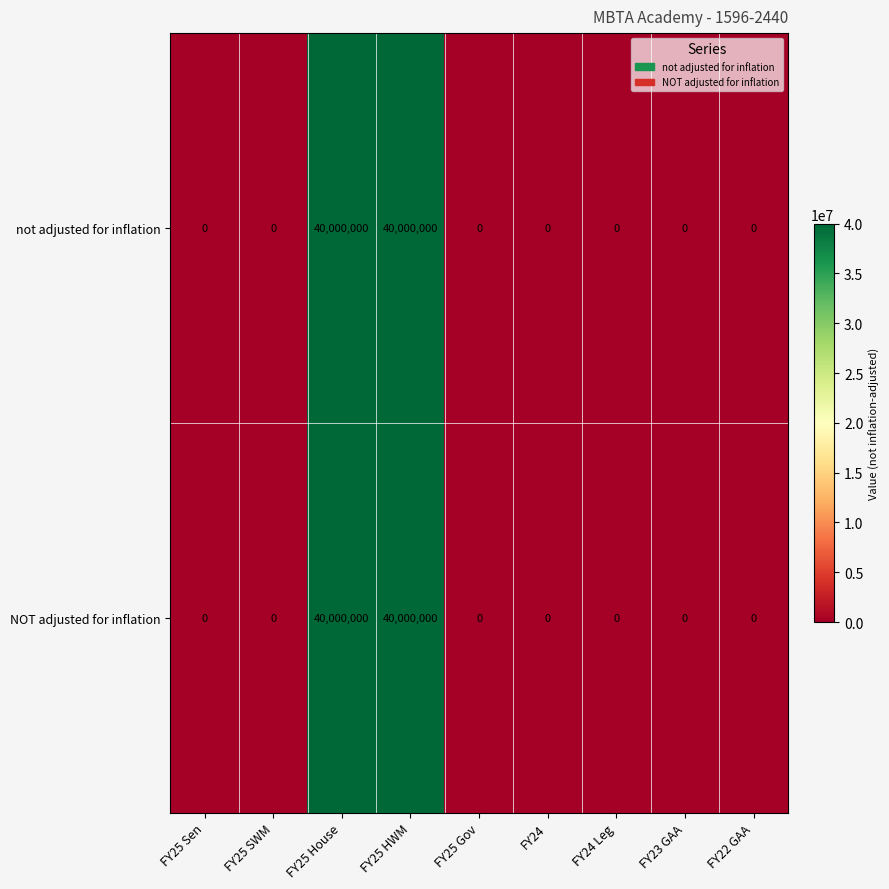

Count the number of data series in this chart.

2